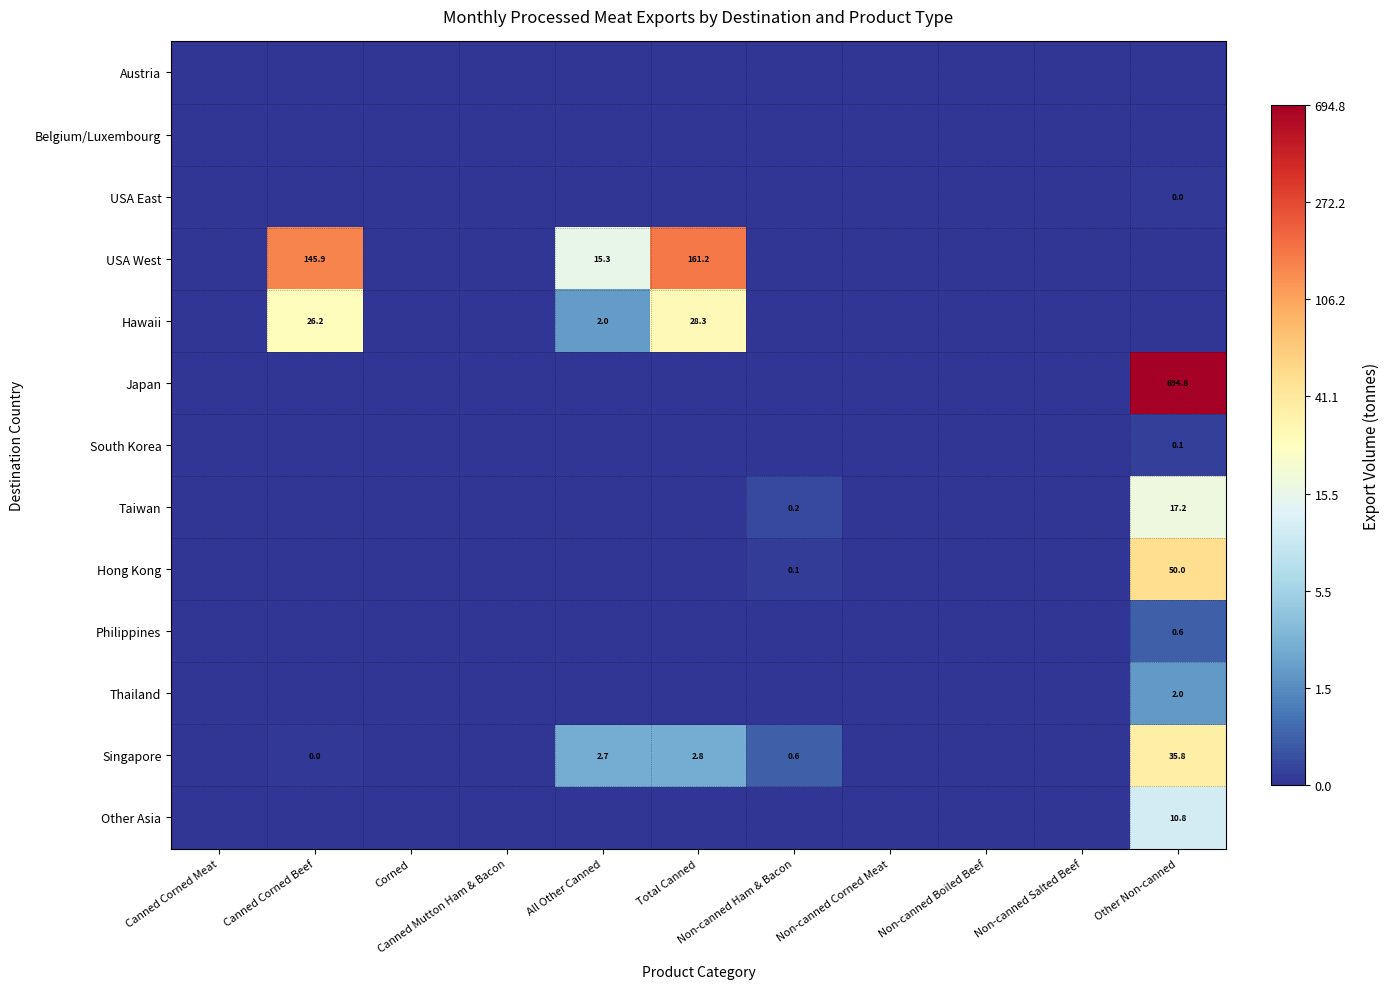

At which category is the sum across all series the highest?

Other Non-canned